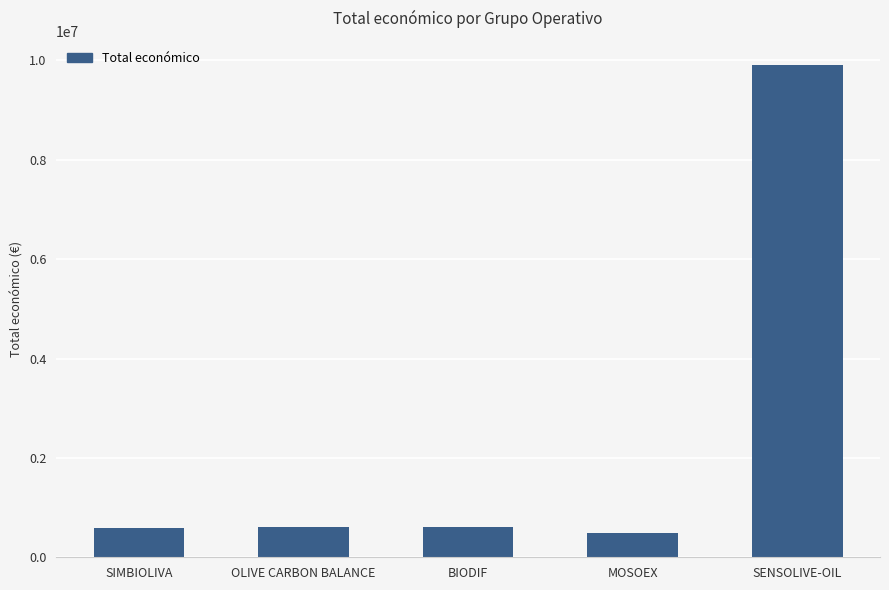

What is the difference between the maximum and second lowest values?

9321041